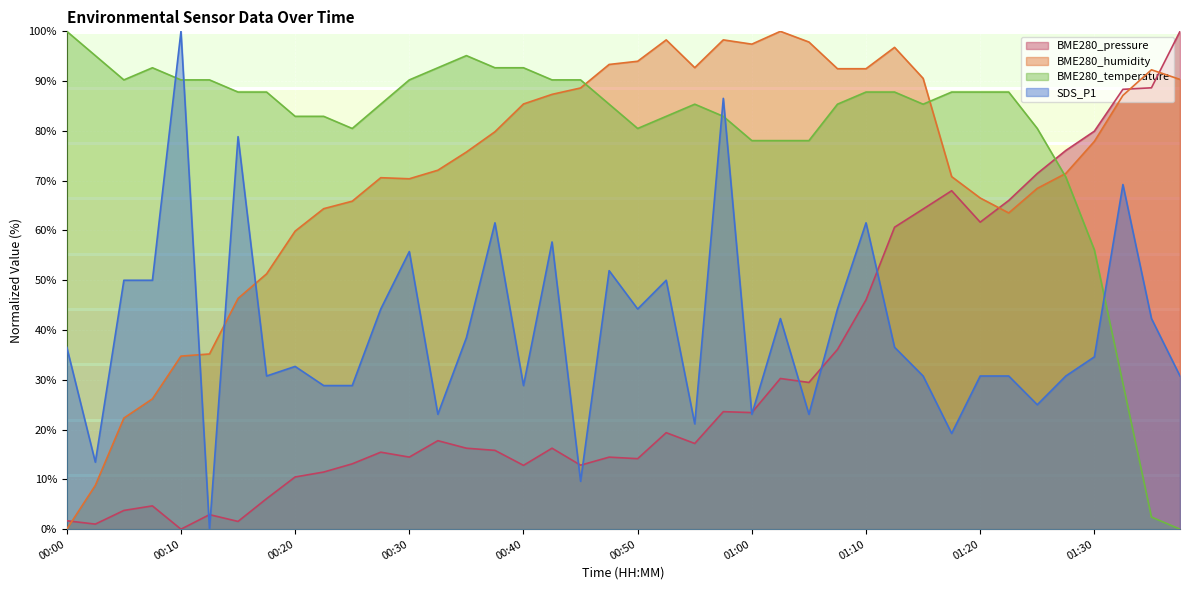

How many lines are shown in the chart?

4